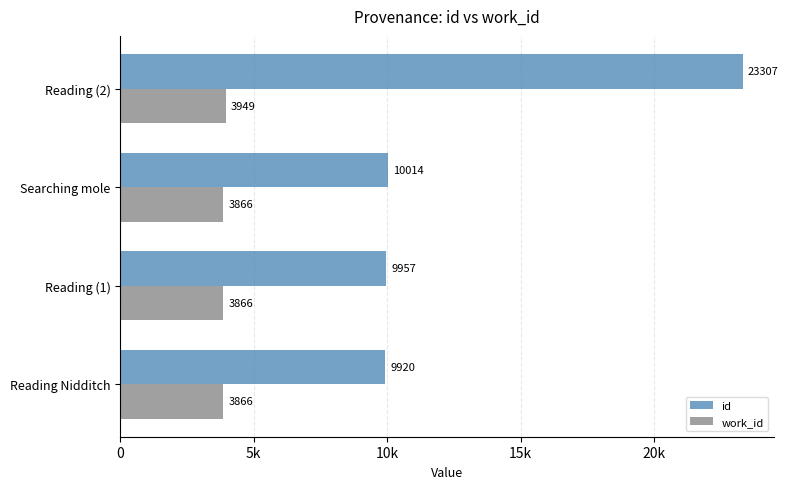

List the series in order of their peak value, highest first.

id, work_id